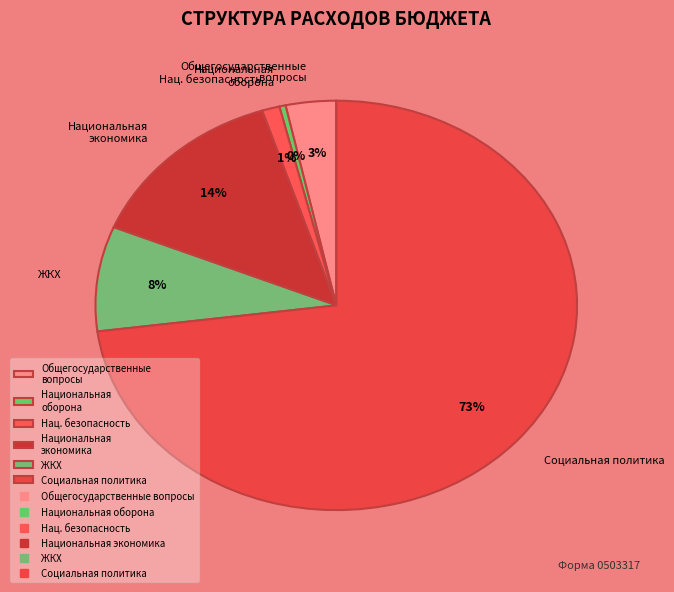

What is the largest slice in the pie chart?

Социальная политика